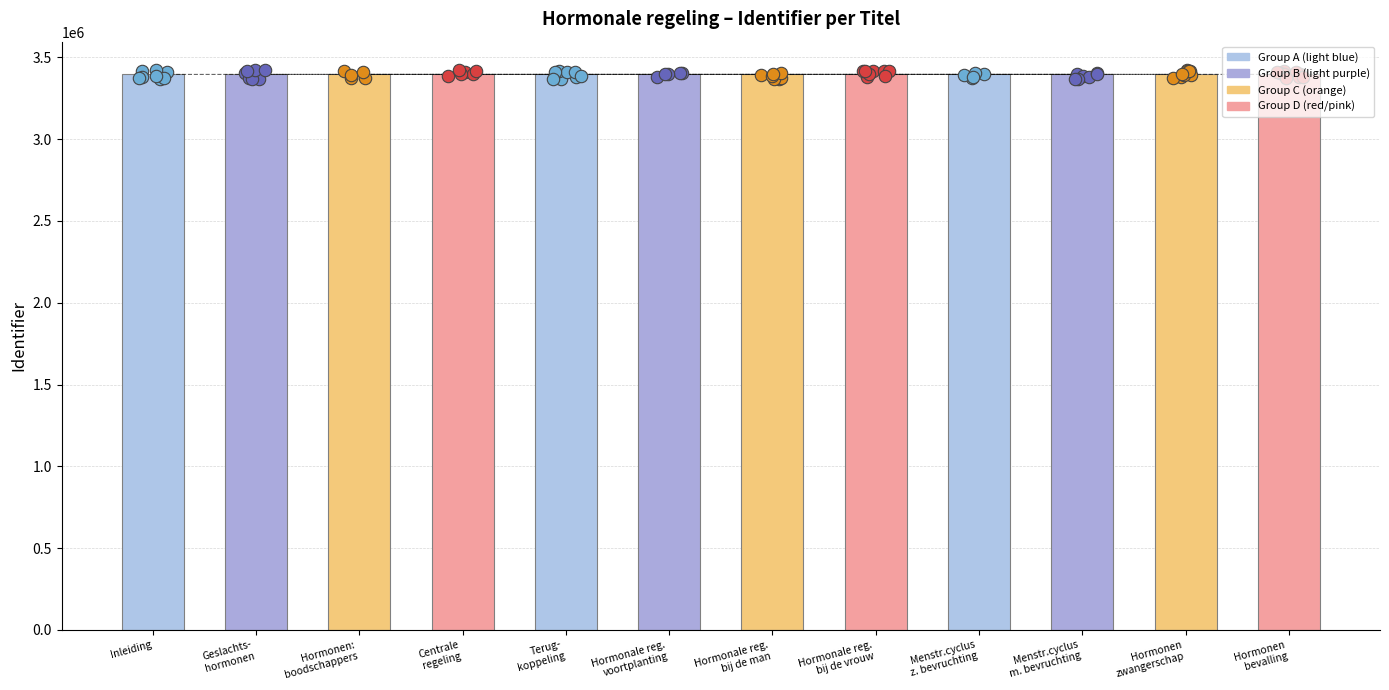

What is the change in value from Menstr.cyclus m. bevruchting to Hormonen zwangerschap?

+8